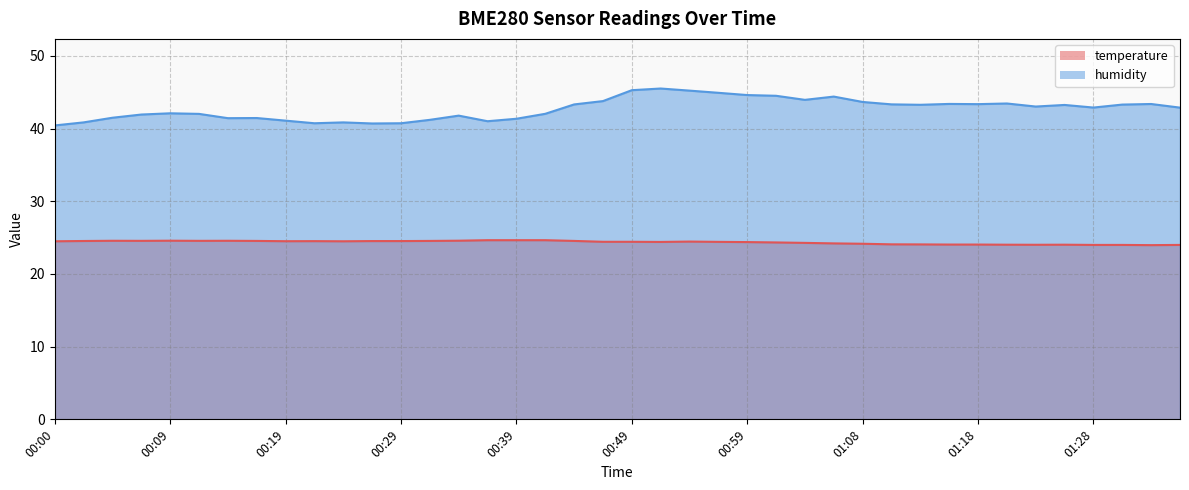

Does the chart have visible grid lines?

Yes